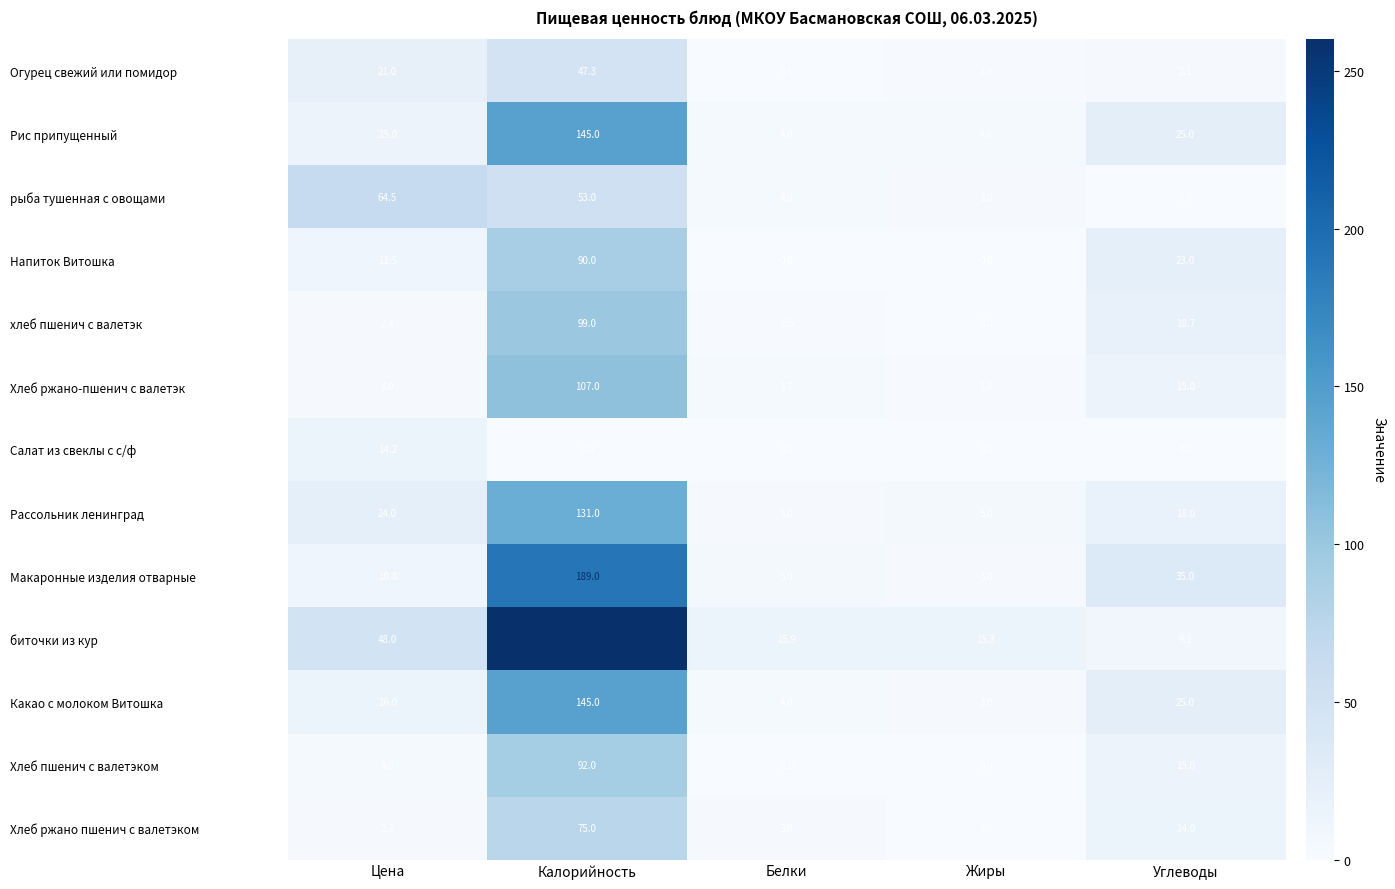

What is the difference between the maximum and minimum values in the Напиток Витошка series?

90.0